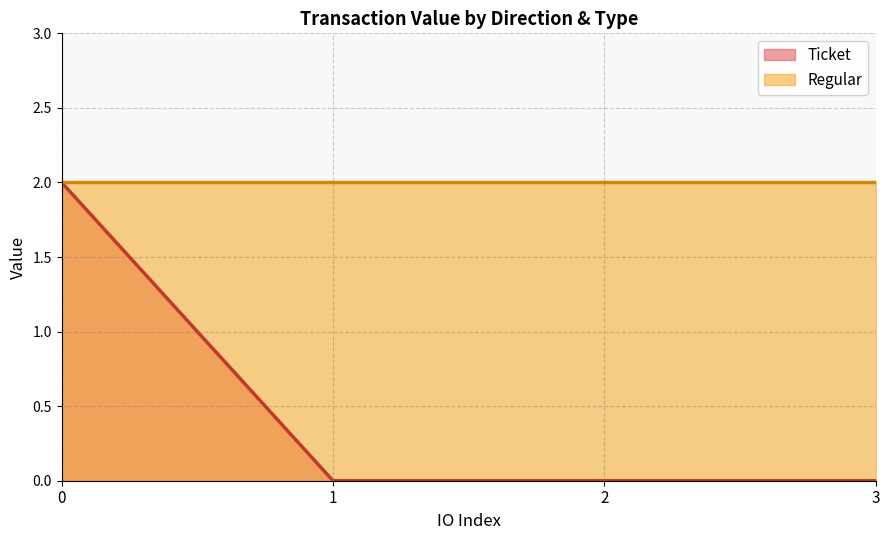

The value of Ticket at 3 is 1.3. True or false?

False